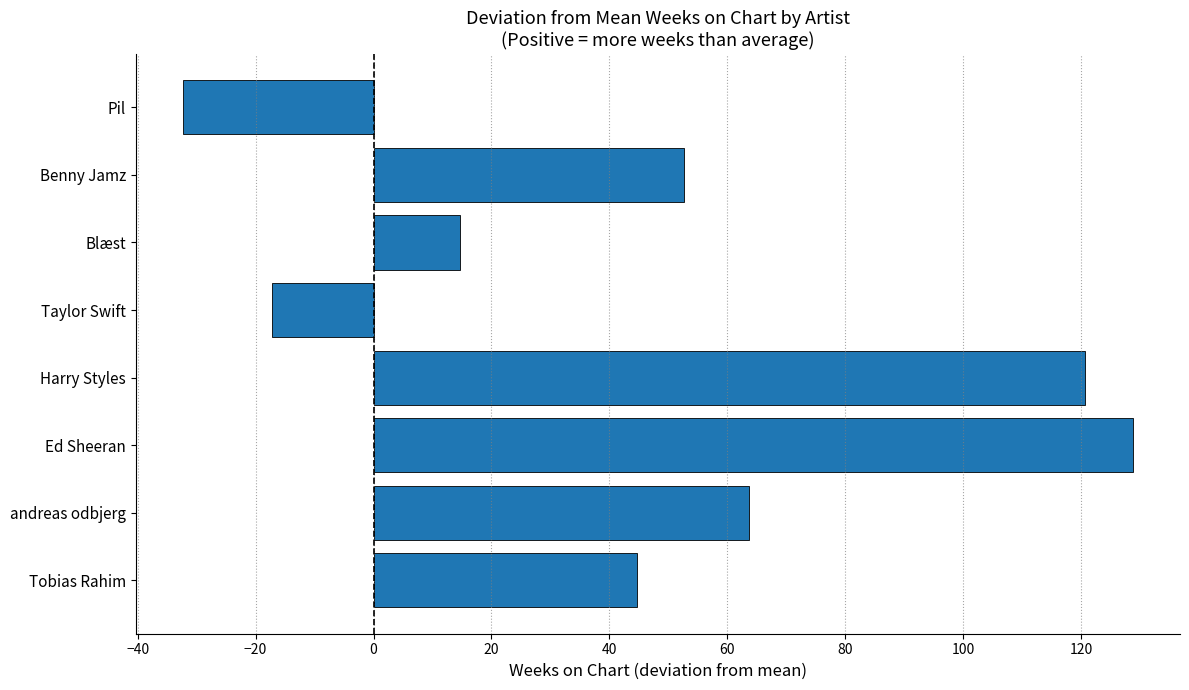

Rank the categories by value from lowest to highest.

Pil, Taylor Swift, Blæst, Tobias Rahim, Benny Jamz, andreas odbjerg, Harry Styles, Ed Sheeran